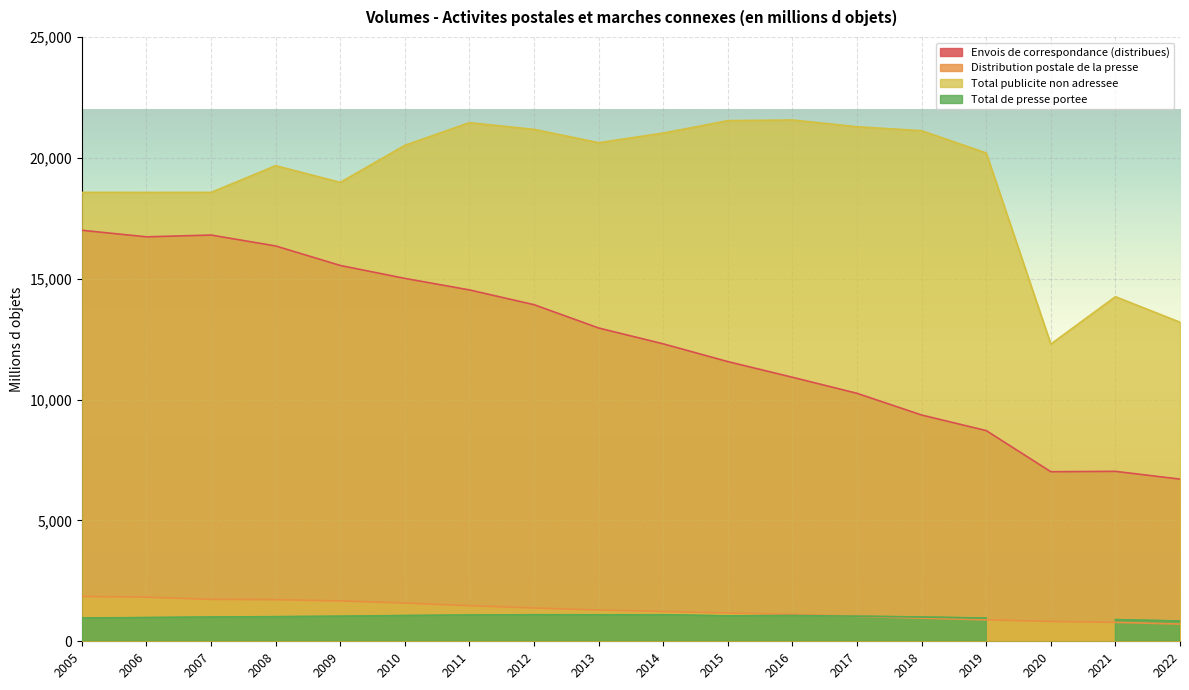

True or false: Total publicite non adressee has more than 2 interior local peaks.

True